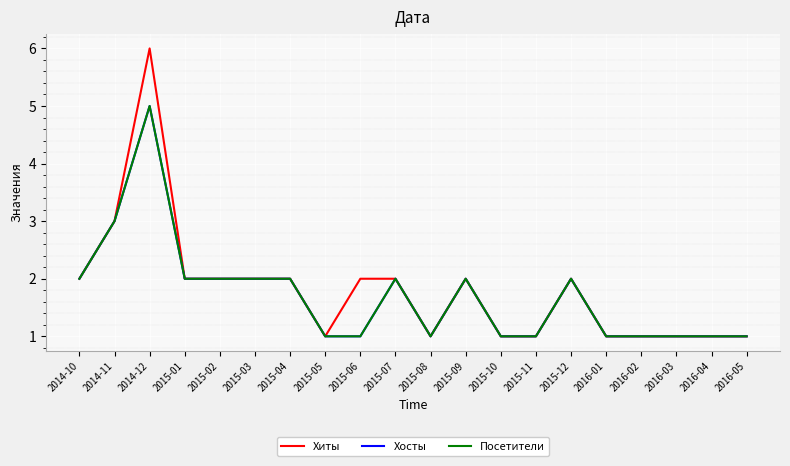

In Хиты, how many points are higher than both neighbors (excluding endpoints)?

3